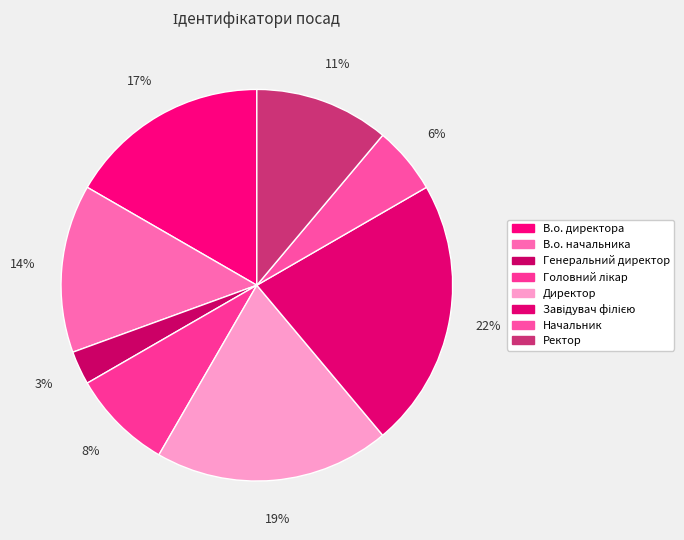

Count the number of slices in the pie.

8